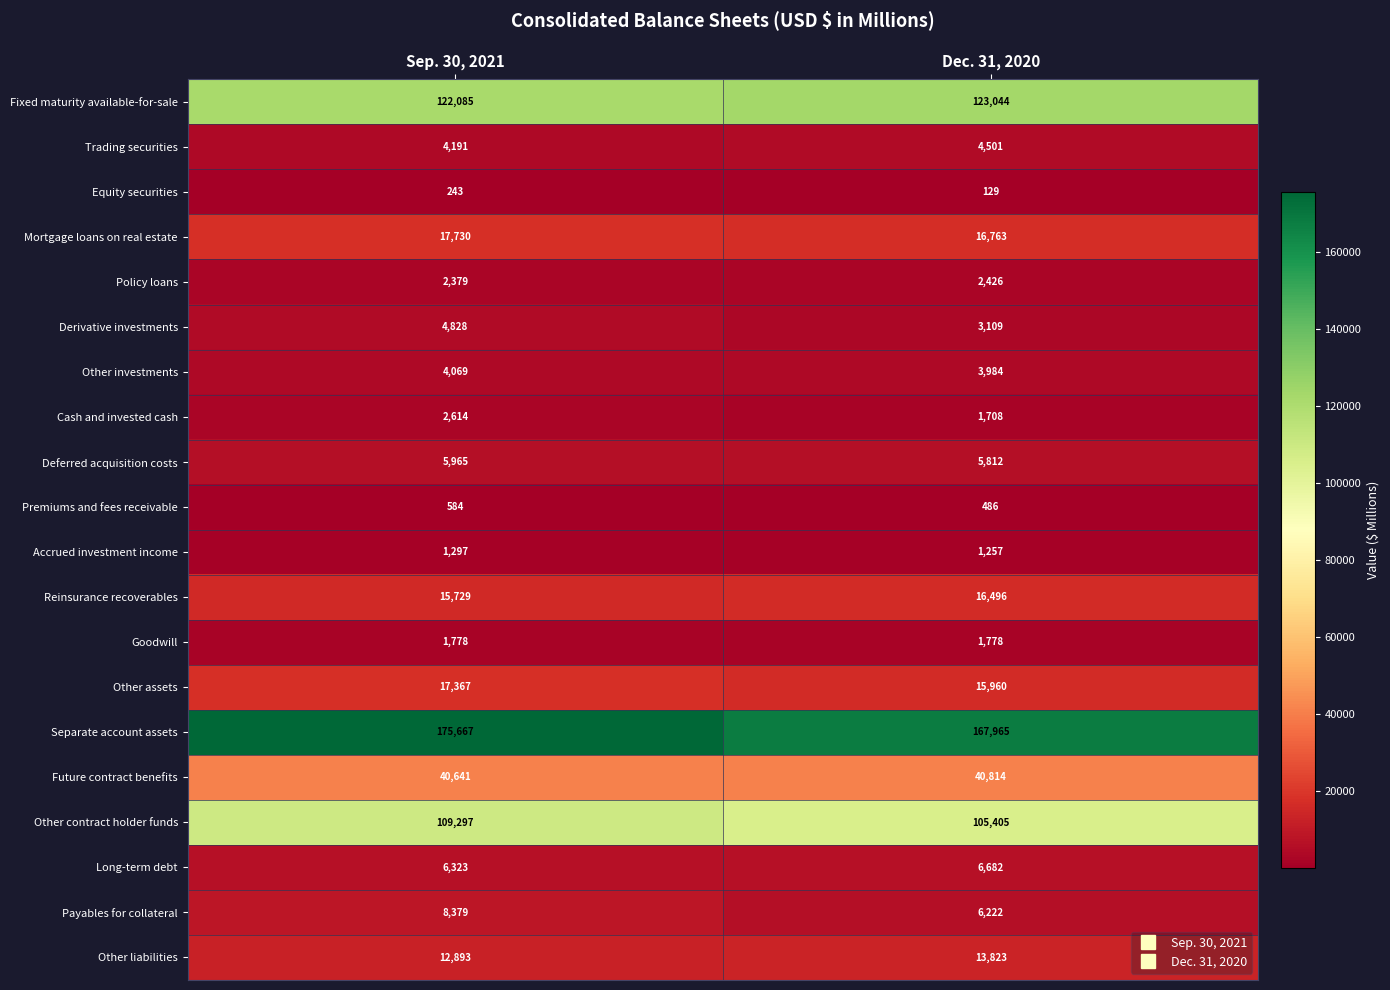

Is it true that Policy loans equals 2379 at Sep. 30, 2021?

True